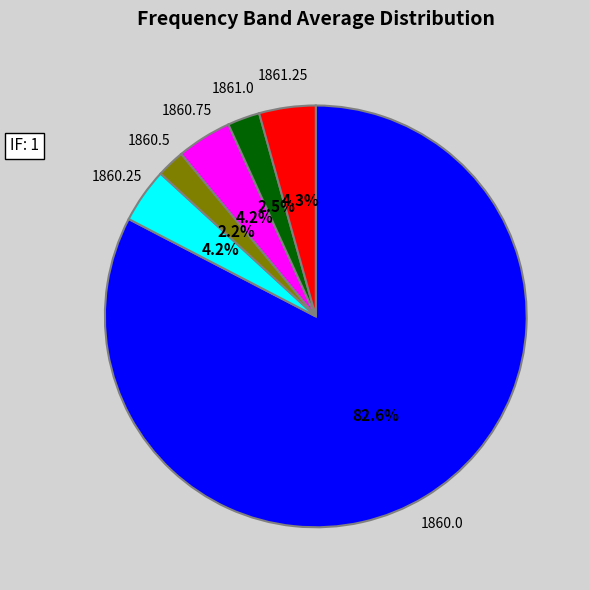

Which has a higher value, 1860.25 or 1861.0?

1860.25